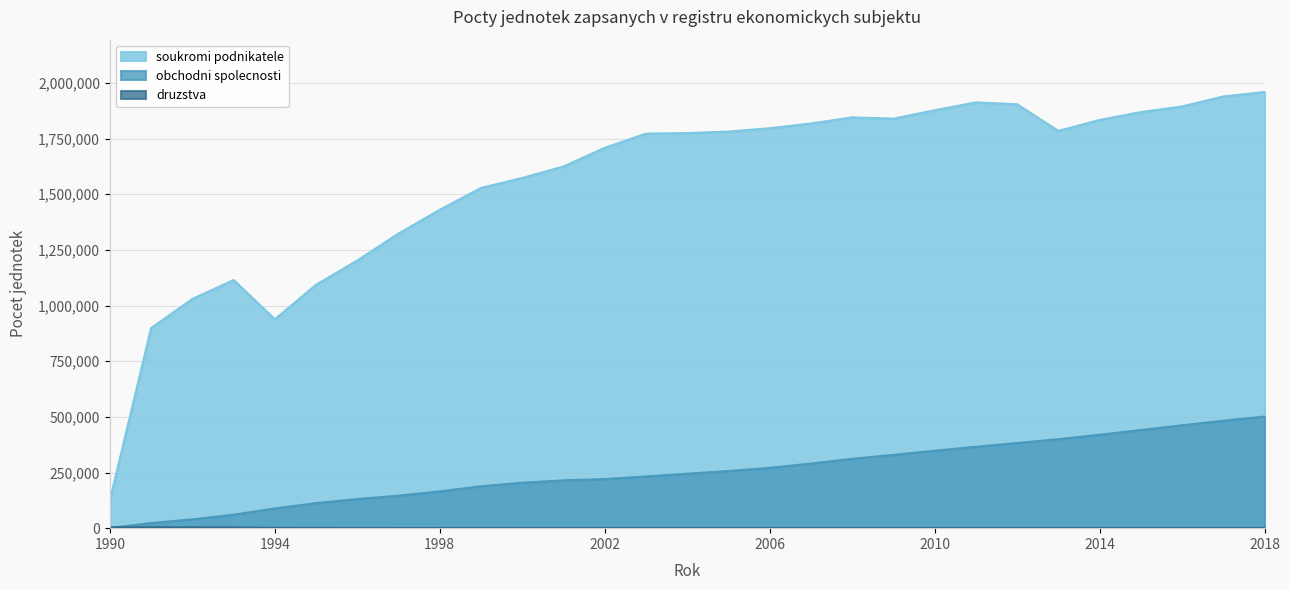

What is the difference between the druzstva values at 2003 and 2007?

41